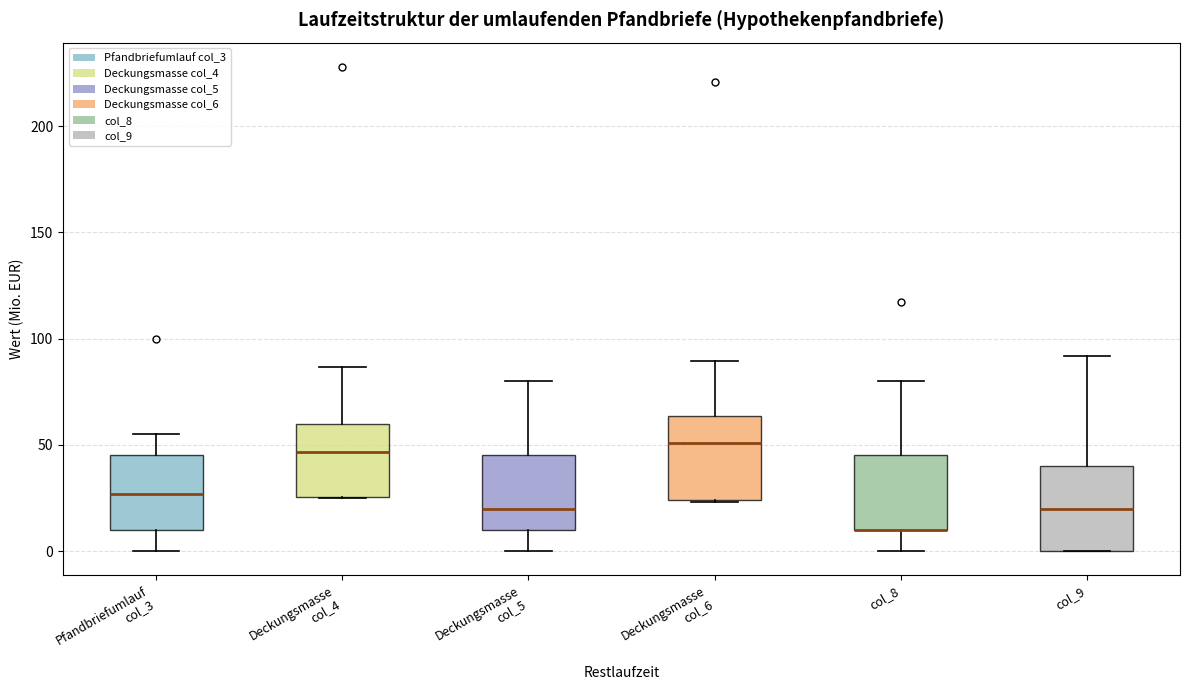

Reading left to right, transcribe this box plot: for each box, give where its median line is, the range the box spans, and where its two whiskers end, as read against the y-axis. The values are not printed on the chart, so give them approximately, as read against the axis.

Pfandbriefumlauf col_3: median 25, box 10 to 45, whiskers 0 to 55
Deckungsmasse col_4: median 45, box 25 to 60, whiskers 25 to 85
Deckungsmasse col_5: median 20, box 10 to 45, whiskers 0 to 80
Deckungsmasse col_6: median 50, box 25 to 65, whiskers 25 to 90
col_8: median 10 (drawn on the box's lower edge), box 10 to 45, whiskers 0 to 80
col_9: median 20, box 0 to 40, whiskers 0 to 90